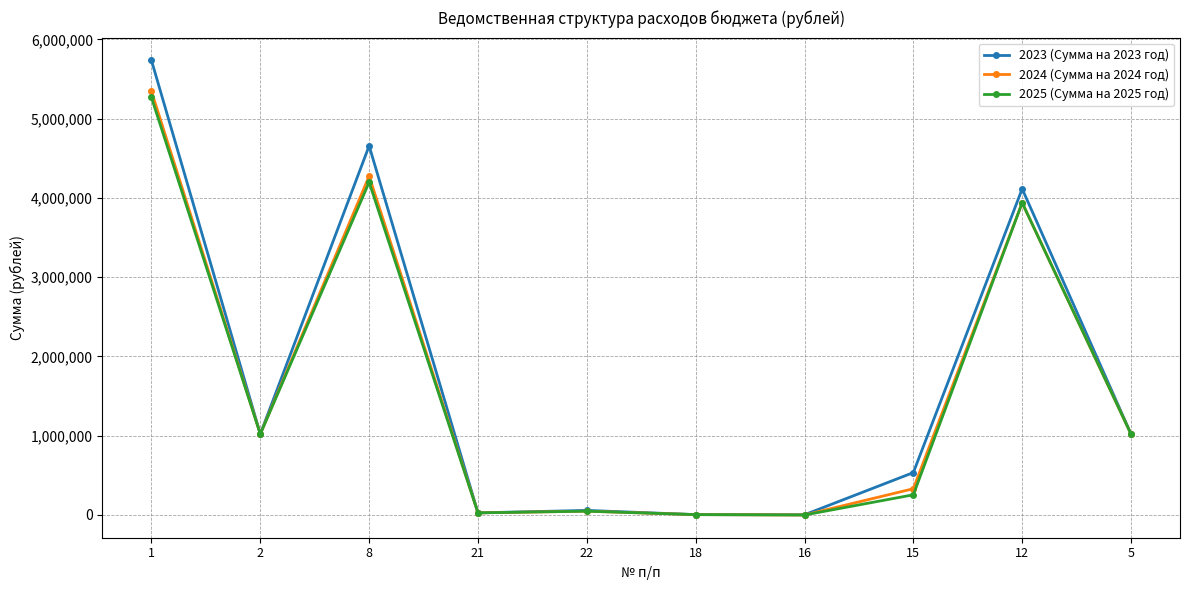

The value of 2023 (Сумма на 2023 год) at 8 is 6748521.5. True or false?

False